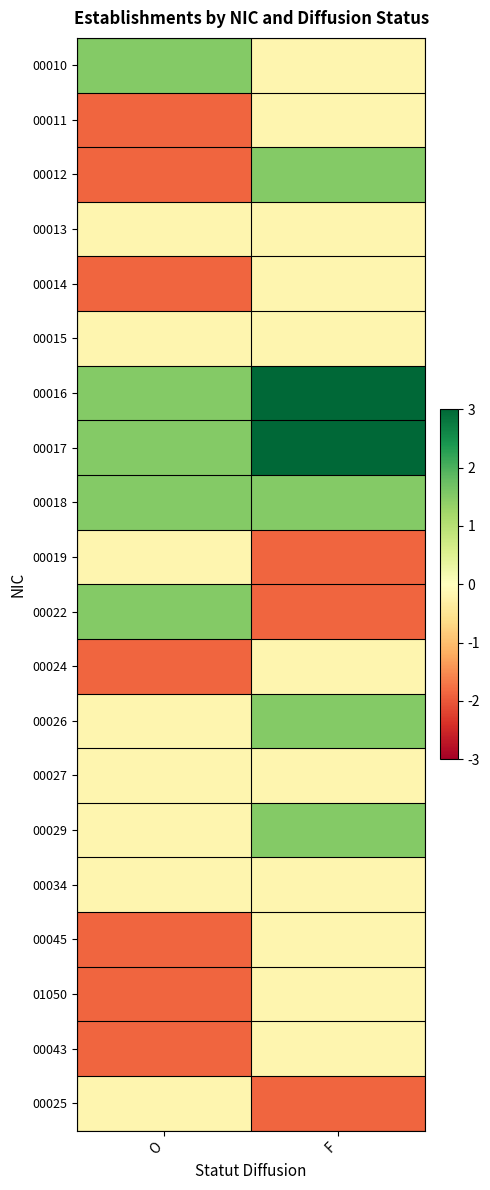

Which has a higher value, F or O?

O